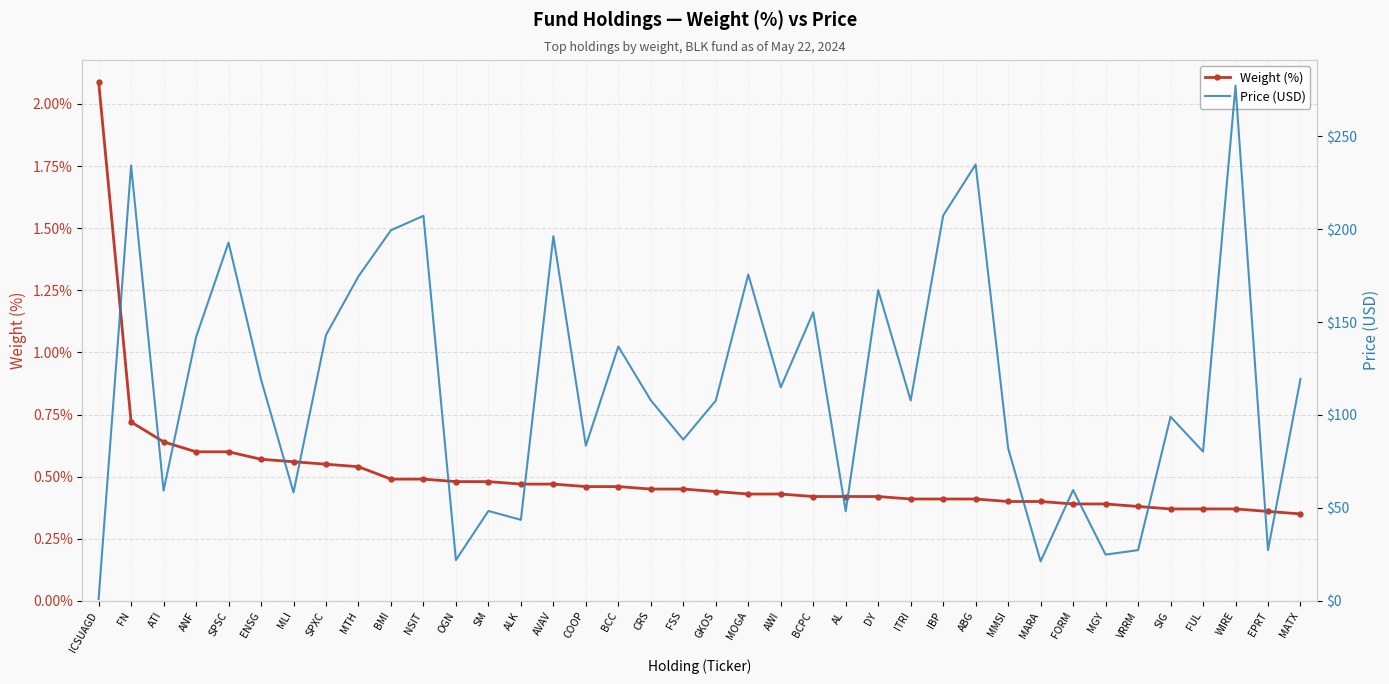

The Price (USD) series shows 1.7 at ICSUAGD. True or false?

False